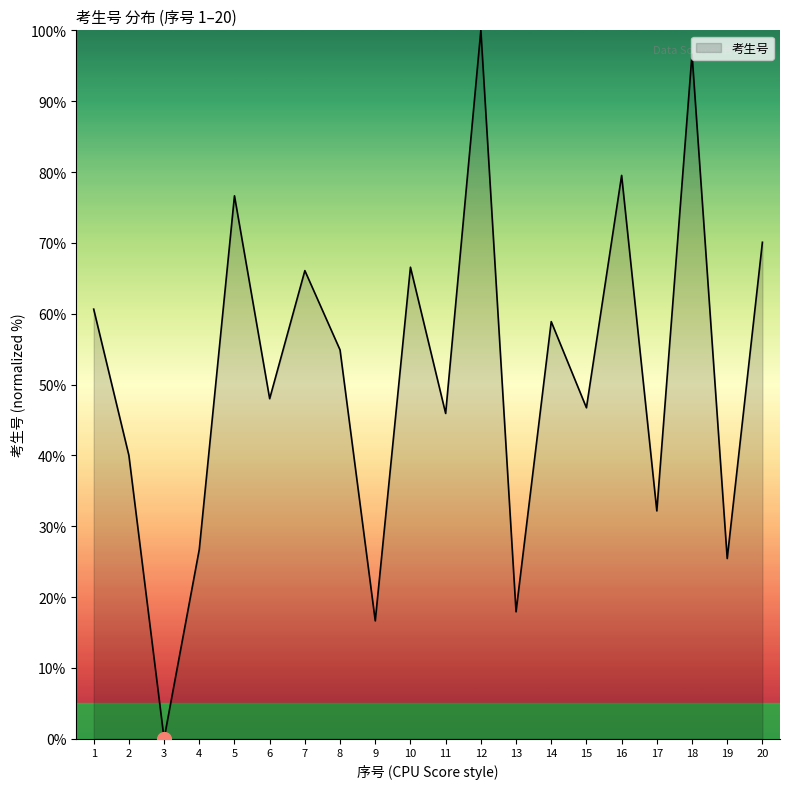

How many interior local valleys (lower than both neighbors) does the data have?

8